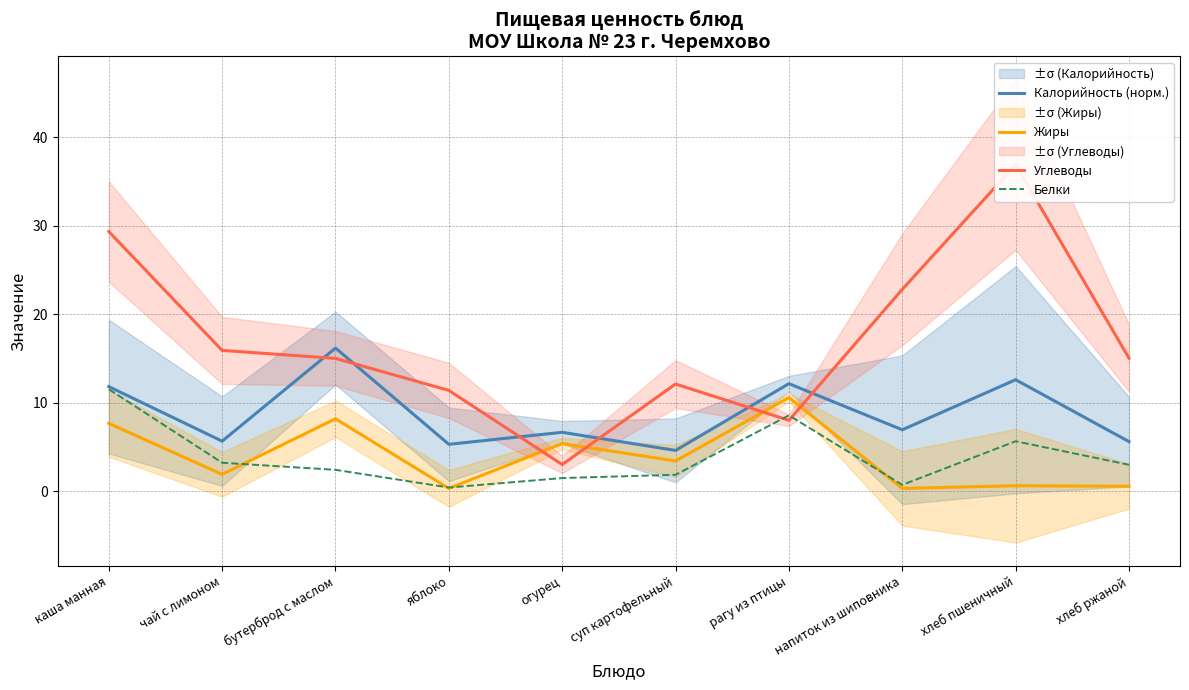

The value of Углеводы at рагу из птицы is 8.0. True or false?

True